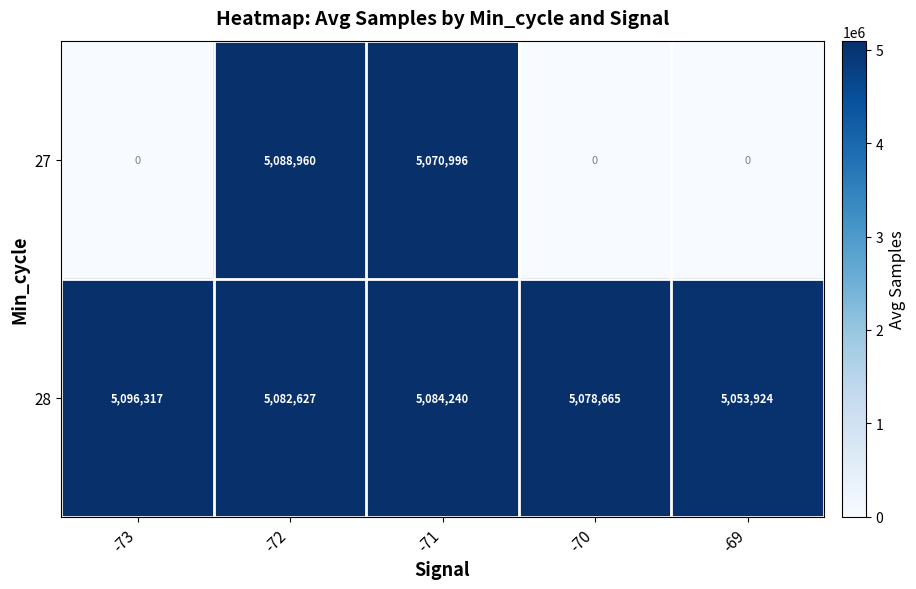

What is the highest value of the 28 series?

5096317